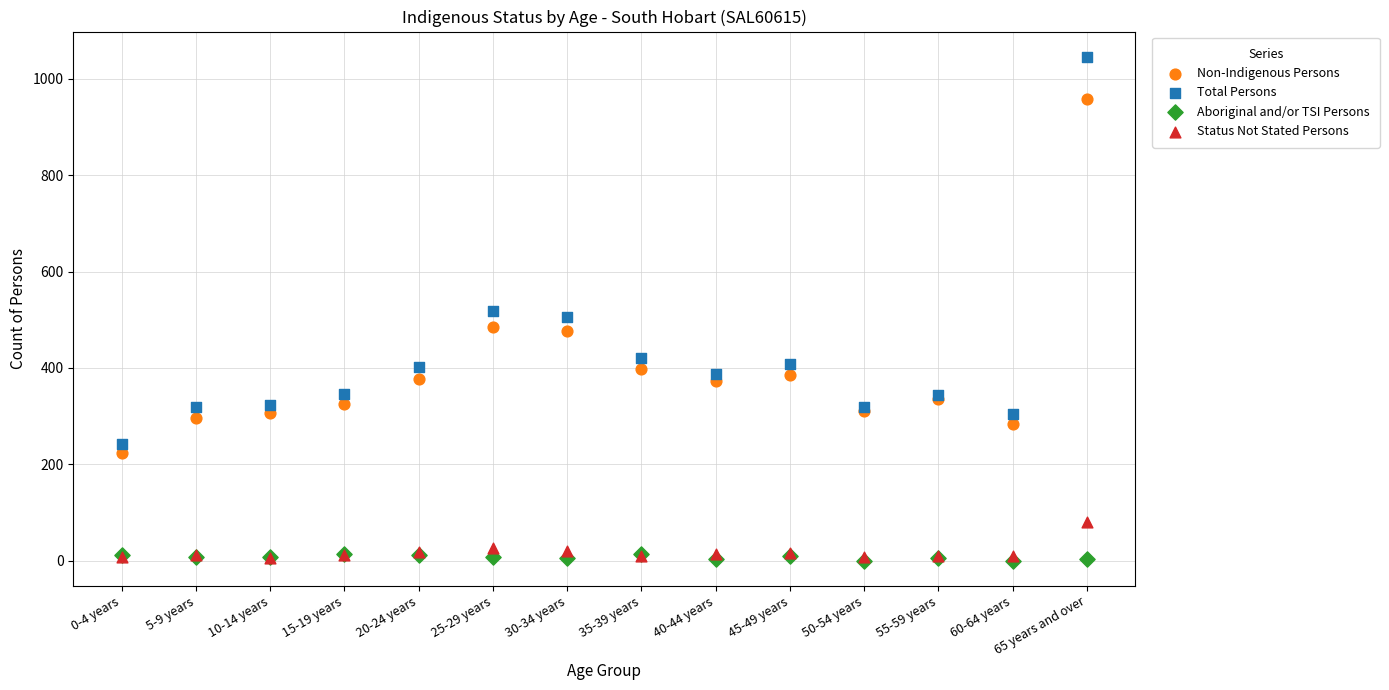

In the Non-Indigenous Persons series, what Y value is closest to 591?

485